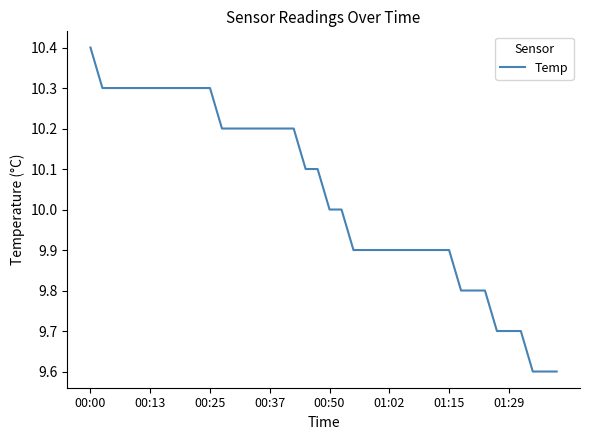

What is the minimum value shown in the chart?

9.6